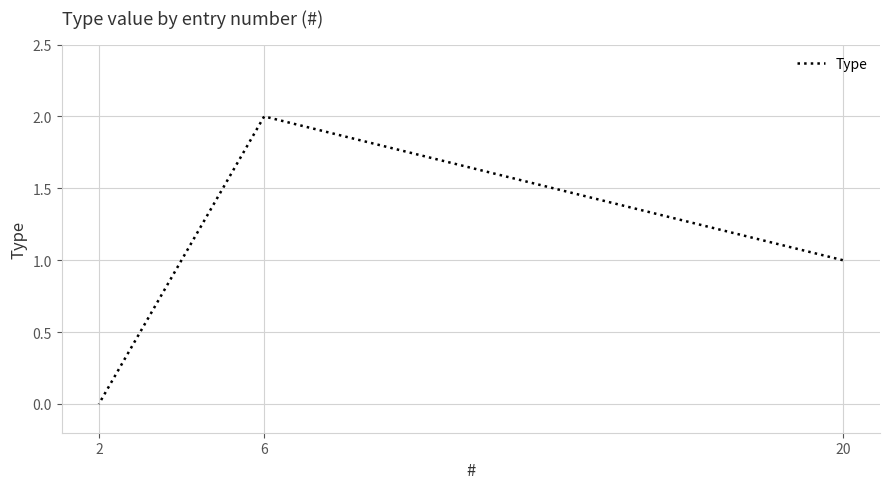

At which category does the chart reach its minimum across all series?

2